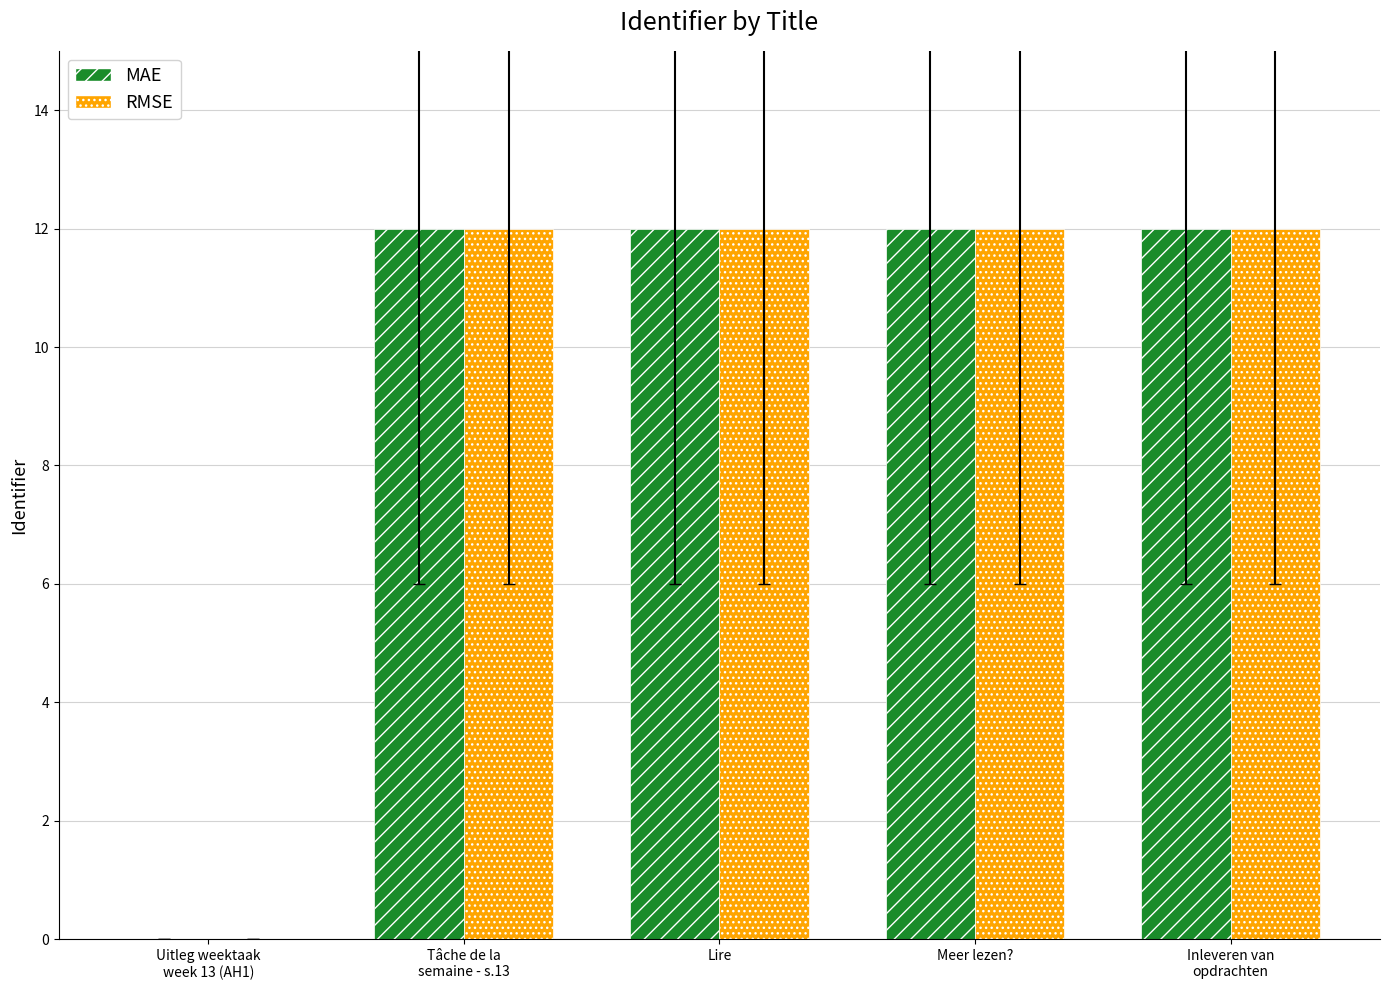

How many categories are shown in the chart?

5